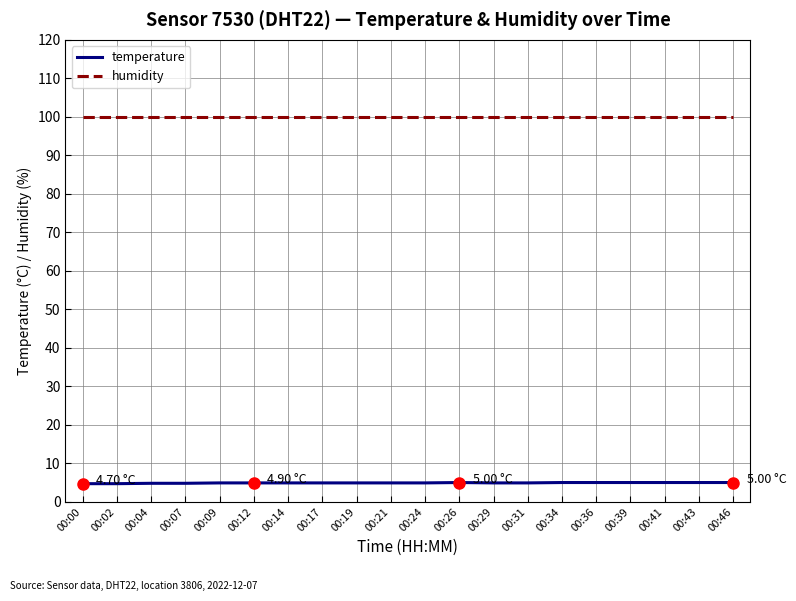

Is the value of temperature at 00:07 greater than the value of humidity at 00:02?

No